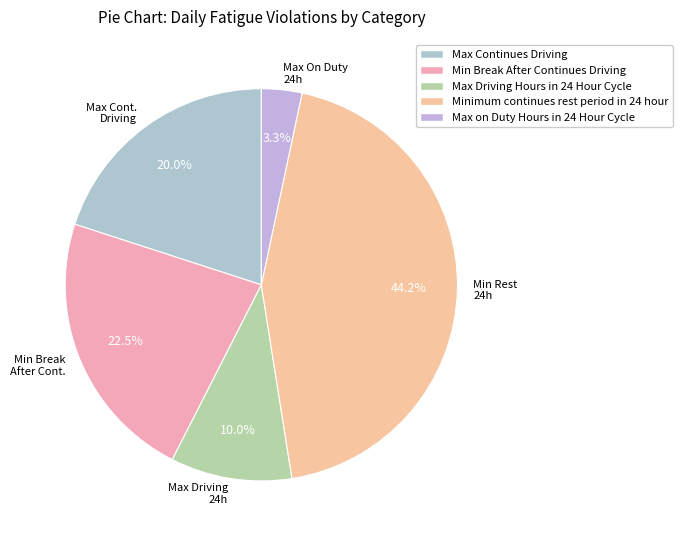

Between Max Cont. Driving and Min Rest 24h, which is larger?

Min Rest 24h